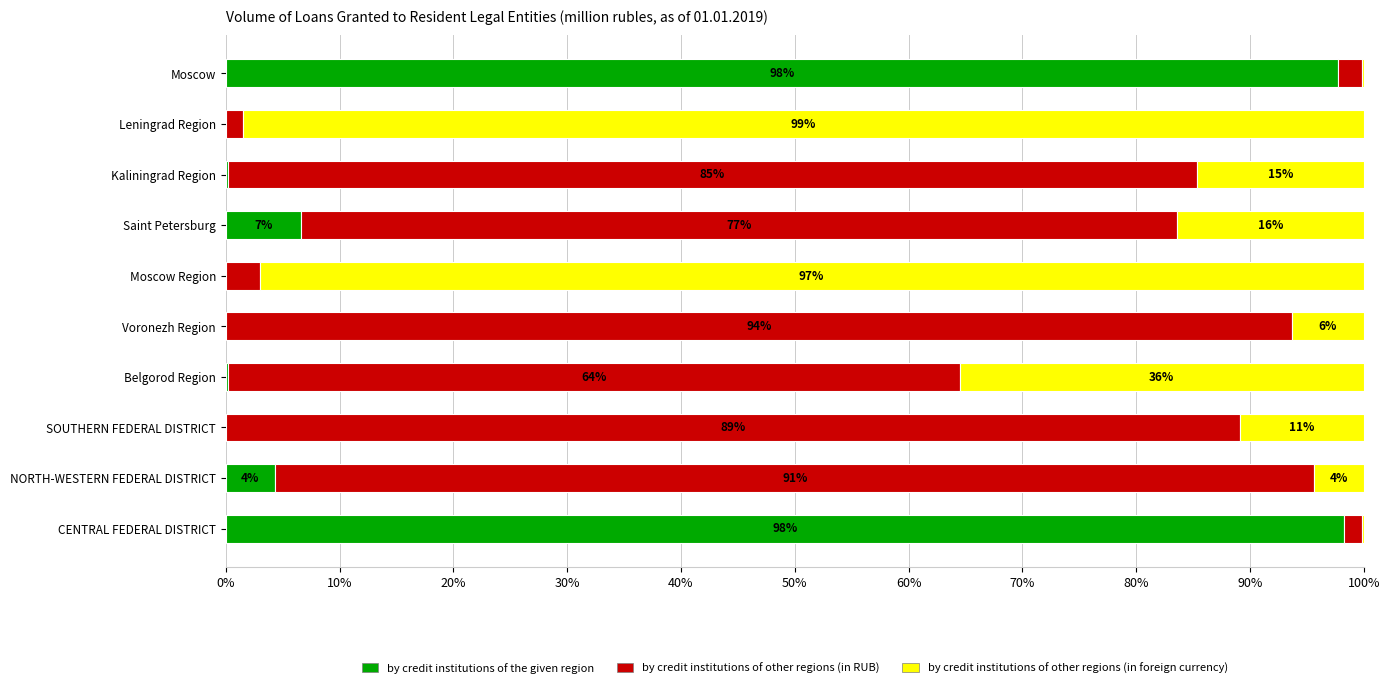

What is the maximum value for by credit institutions of the given region?

98.3